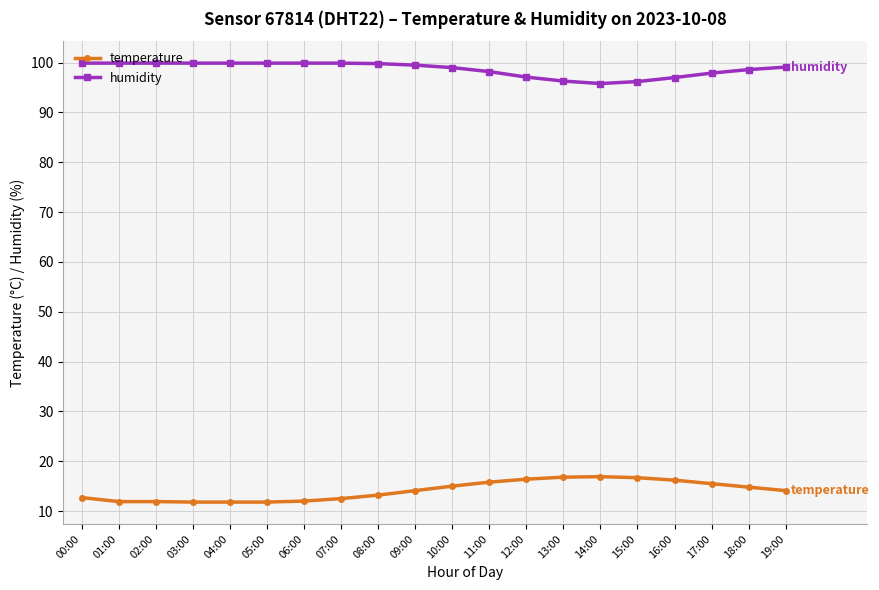

What is the value of the humidity point at the 14th from the left?

96.3